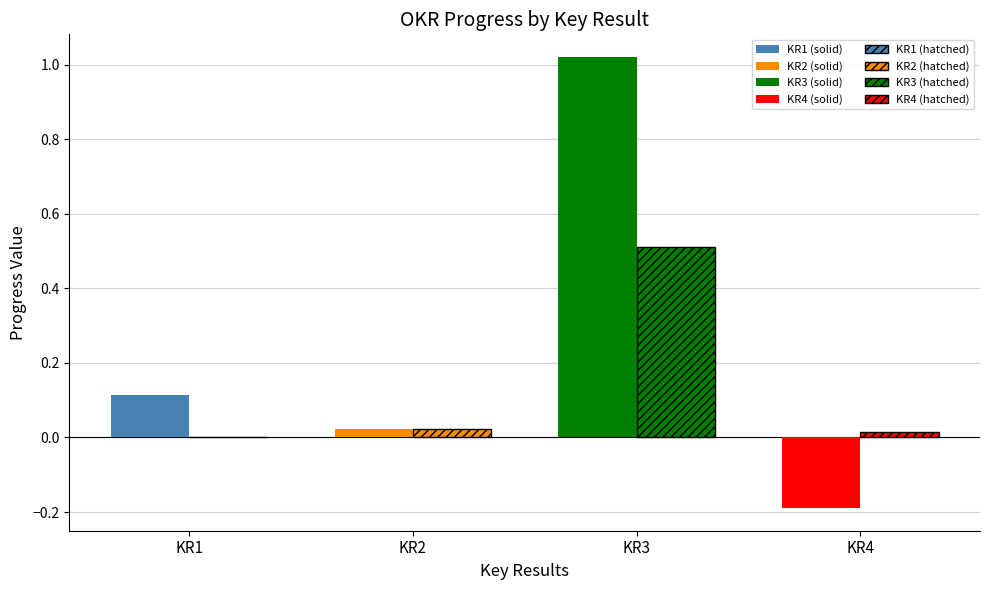

At which category does the chart reach its minimum across all series?

KR4